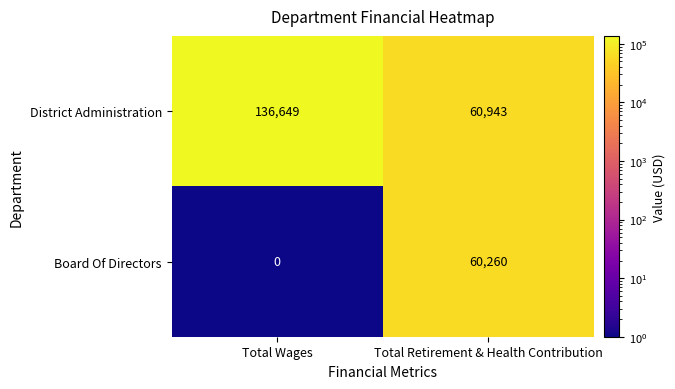

At which label does District Administration reach its peak?

Total Wages